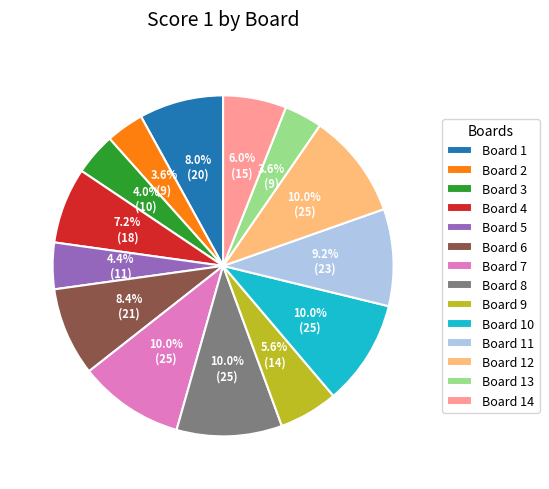

Does Board 13 account for over 50% of the chart?

No